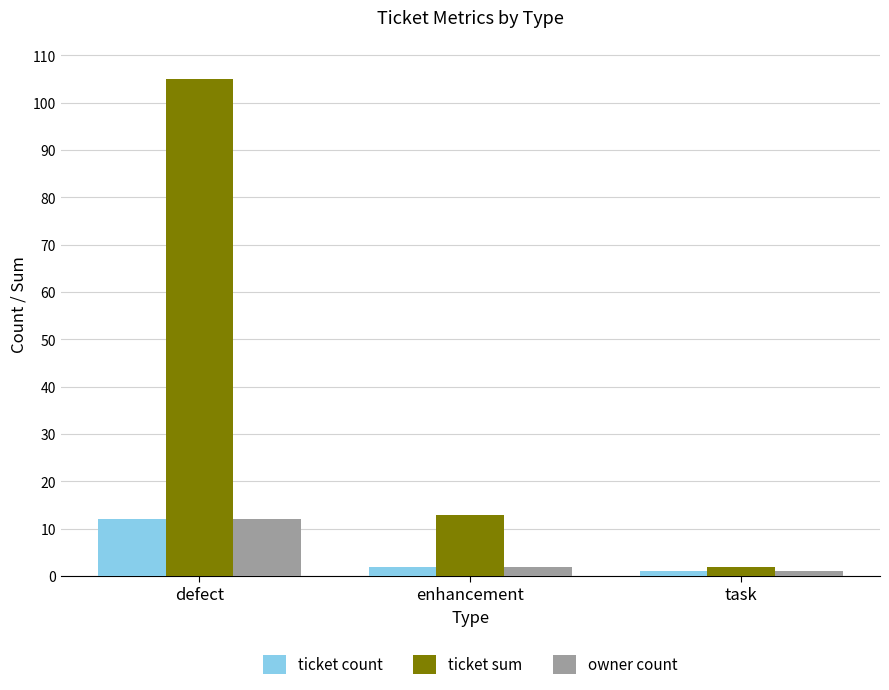

Between defect and task, which series saw the biggest shift?

ticket sum